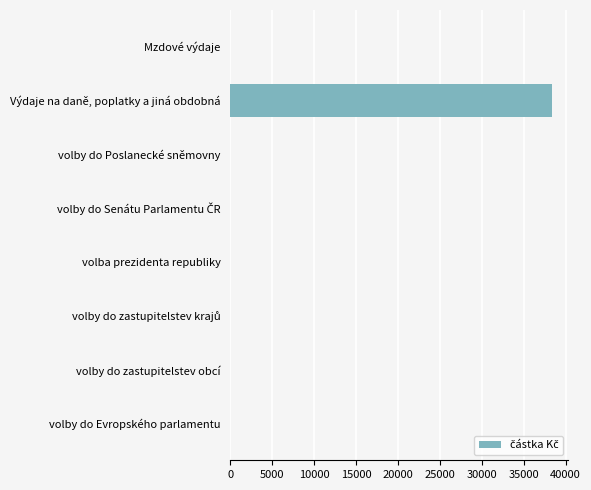

What is the sum of all values?

38400